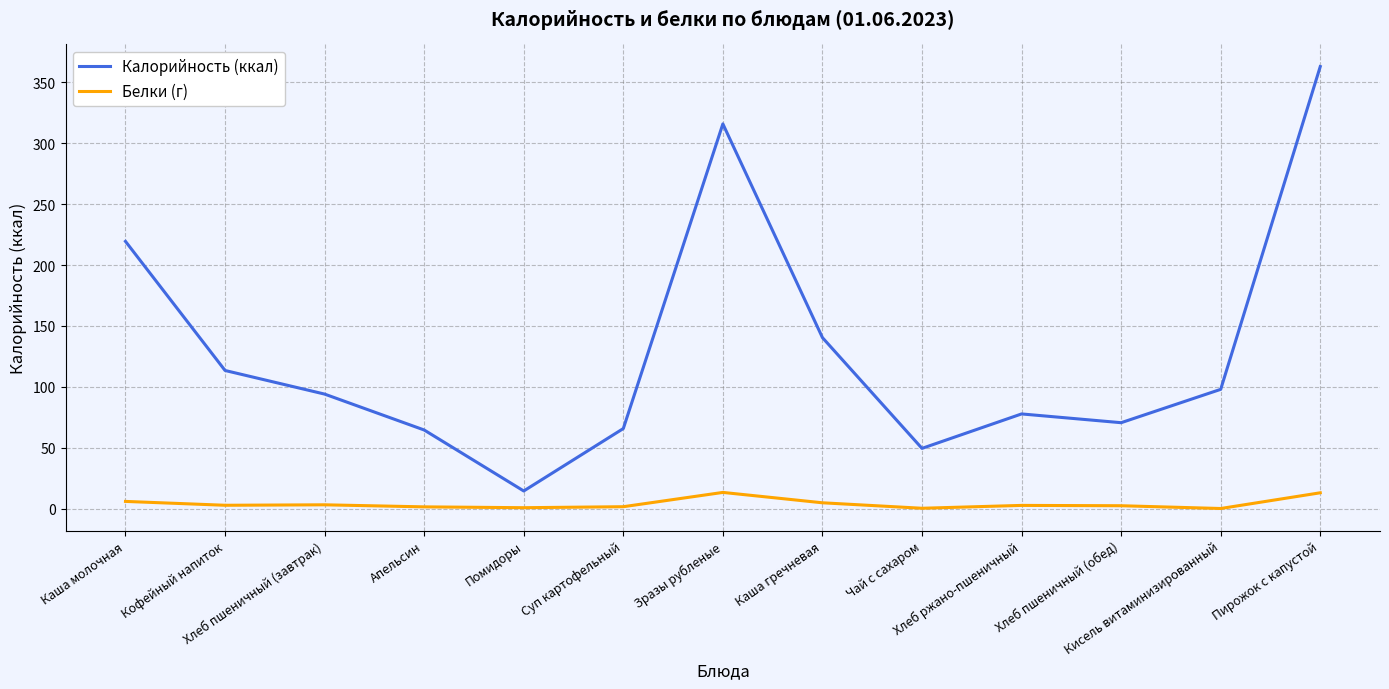

At which category does Калорийность (ккал) reach its first local valley?

Помидоры